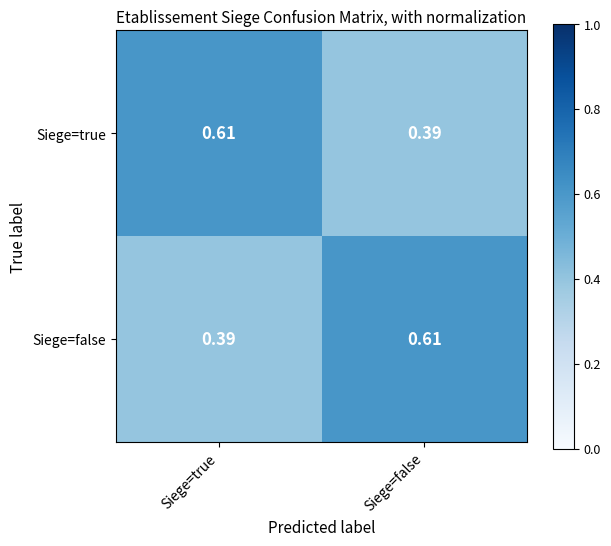

At Siege=false, list the series in order from largest to smallest.

Siege=false, Siege=true